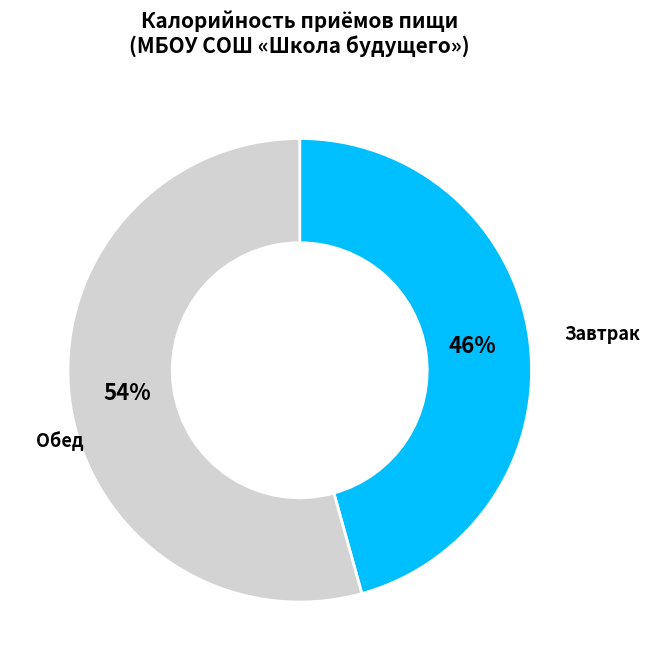

Is there any slice that represents more than half of the pie?

Yes